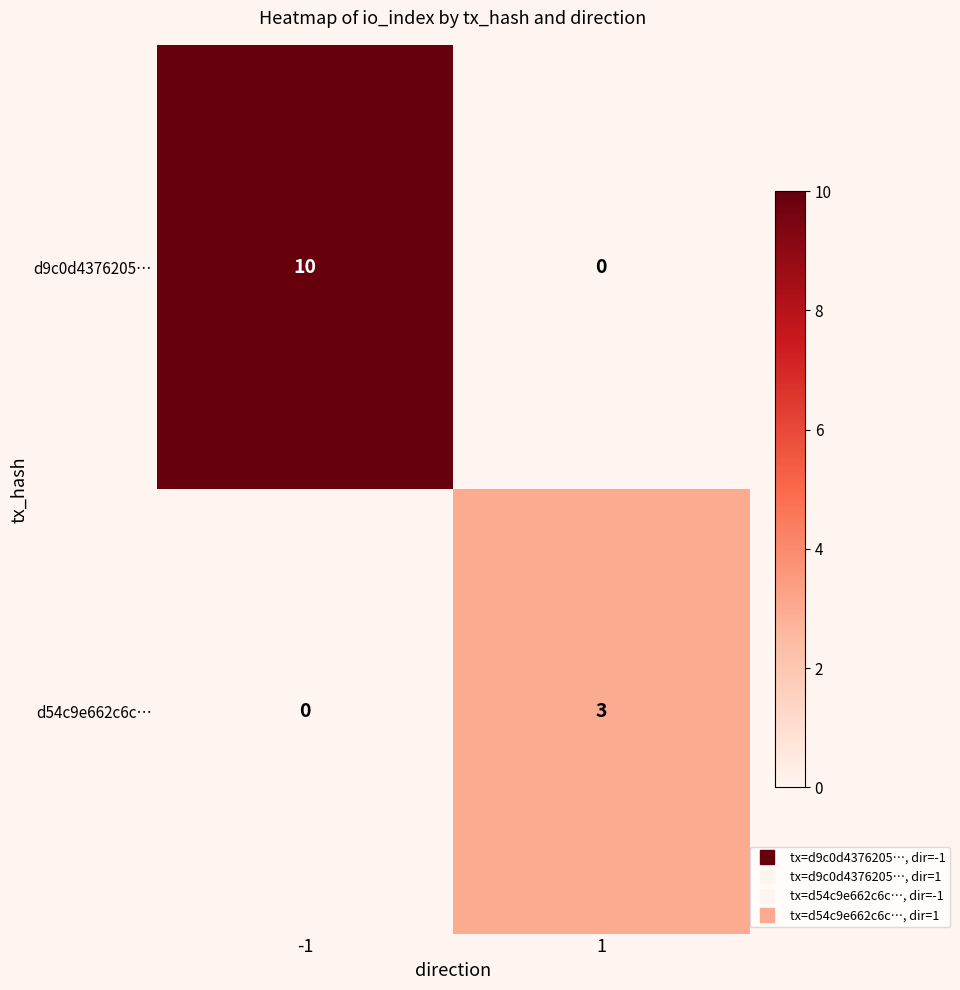

What is the spread (max minus min) of values at 1?

3